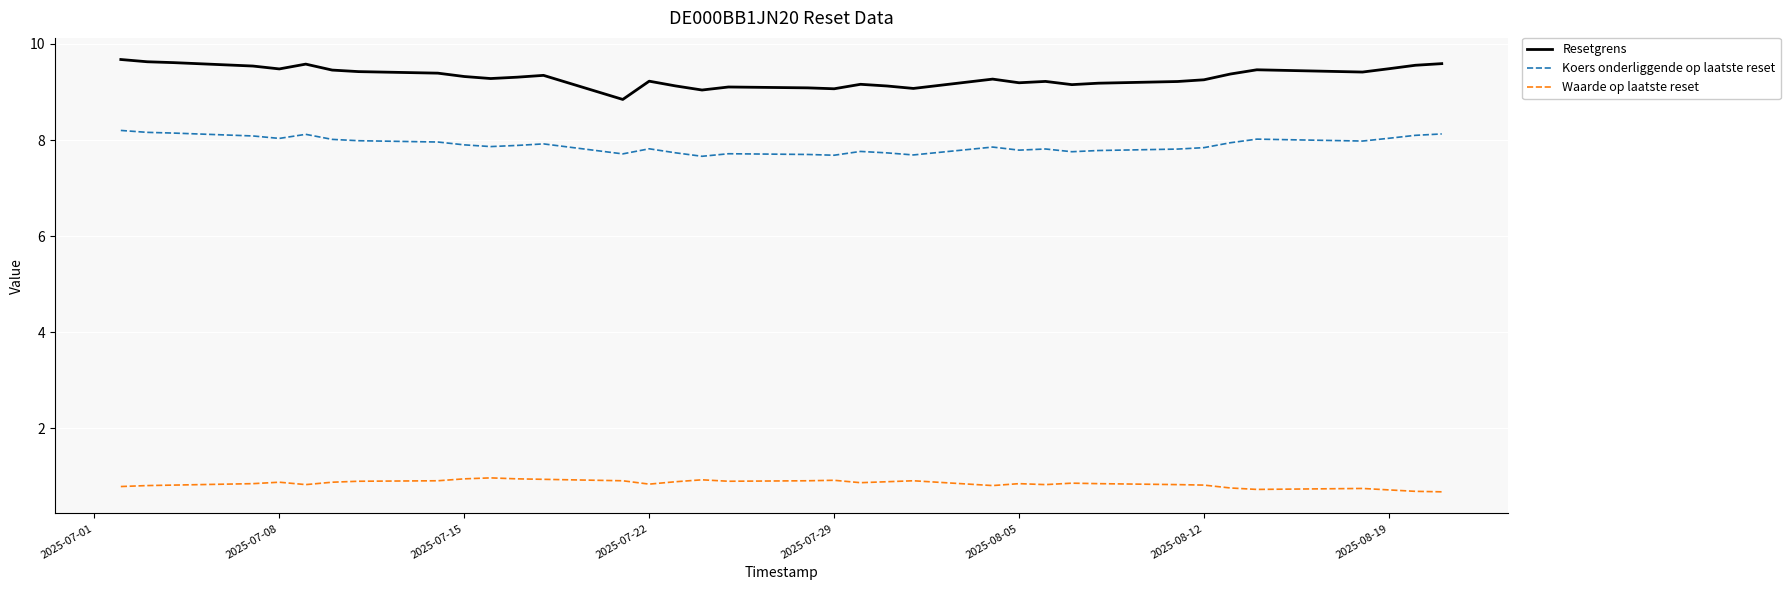

True or false: Koers onderliggende op laatste reset and Waarde op laatste reset intersect in this chart.

False